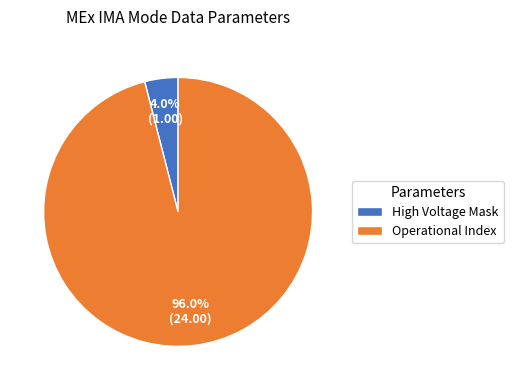

Rank the categories by value from highest to lowest.

Operational Index, High Voltage Mask